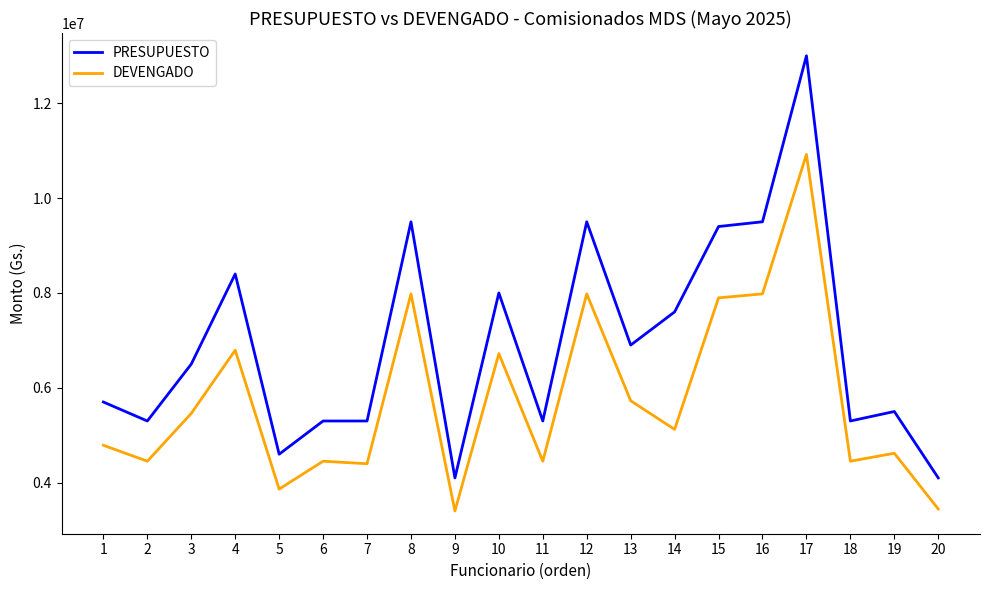

What is the difference between the PRESUPUESTO values at 13 and 10?

1100000